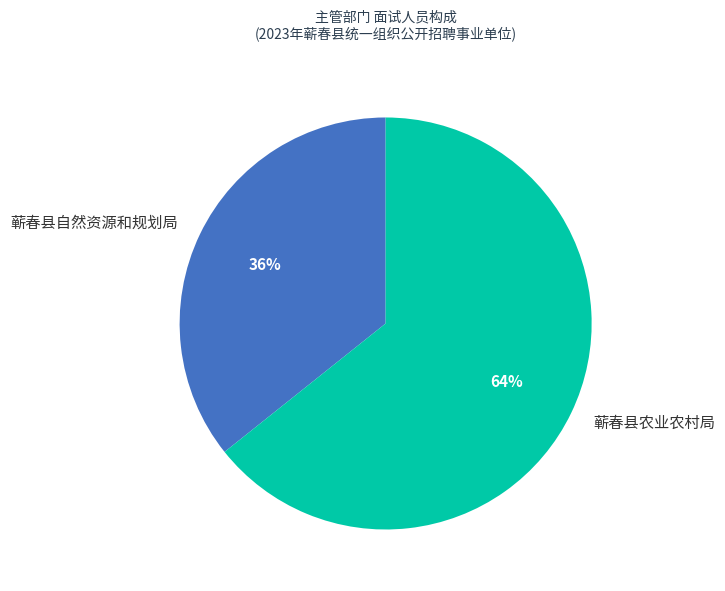

To the nearest percent, what is the combined percentage of 蕲春县自然资源和规划局 and 蕲春县农业农村局?

100%